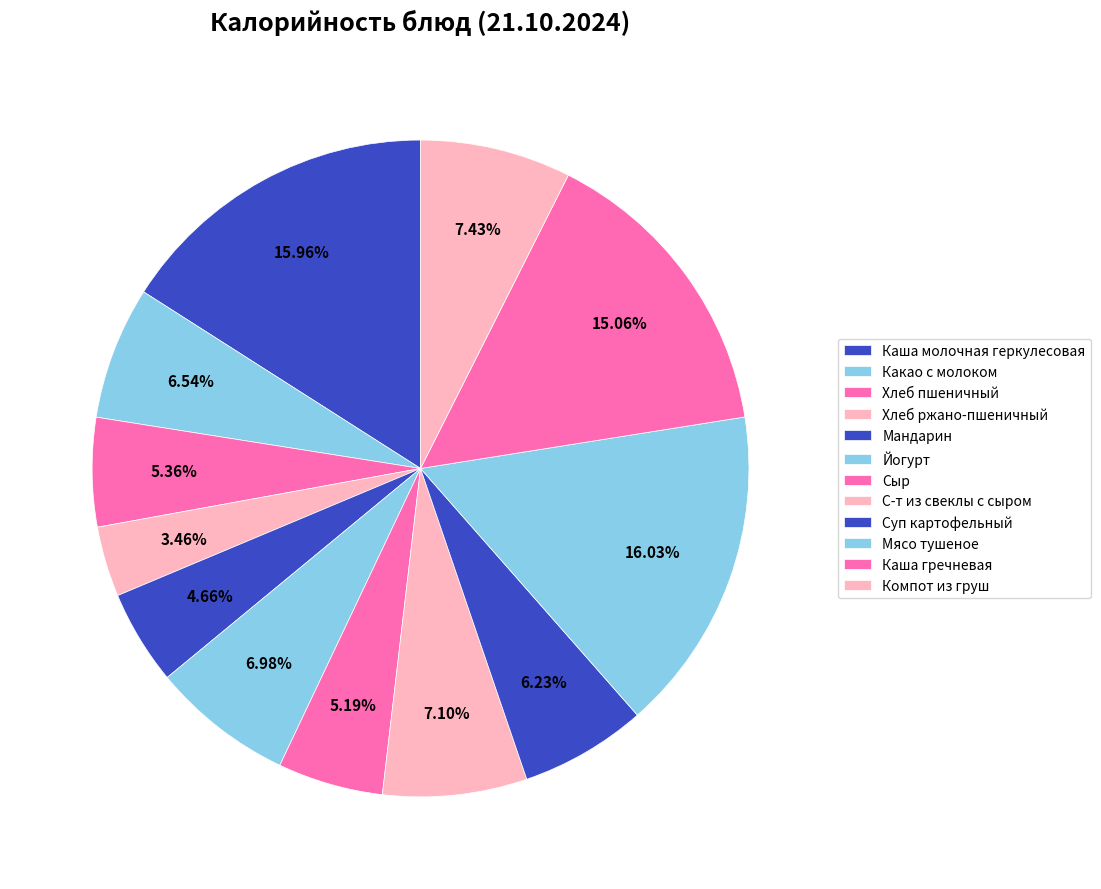

Rank the categories by value from lowest to highest.

Хлеб ржано-пшеничный, Мандарин, Сыр, Хлеб пшеничный, Суп картофельный, Какао с молоком, Йогурт, С-т из свеклы с сыром, Компот из груш, Каша гречневая, Каша молочная геркулесовая, Мясо тушеное